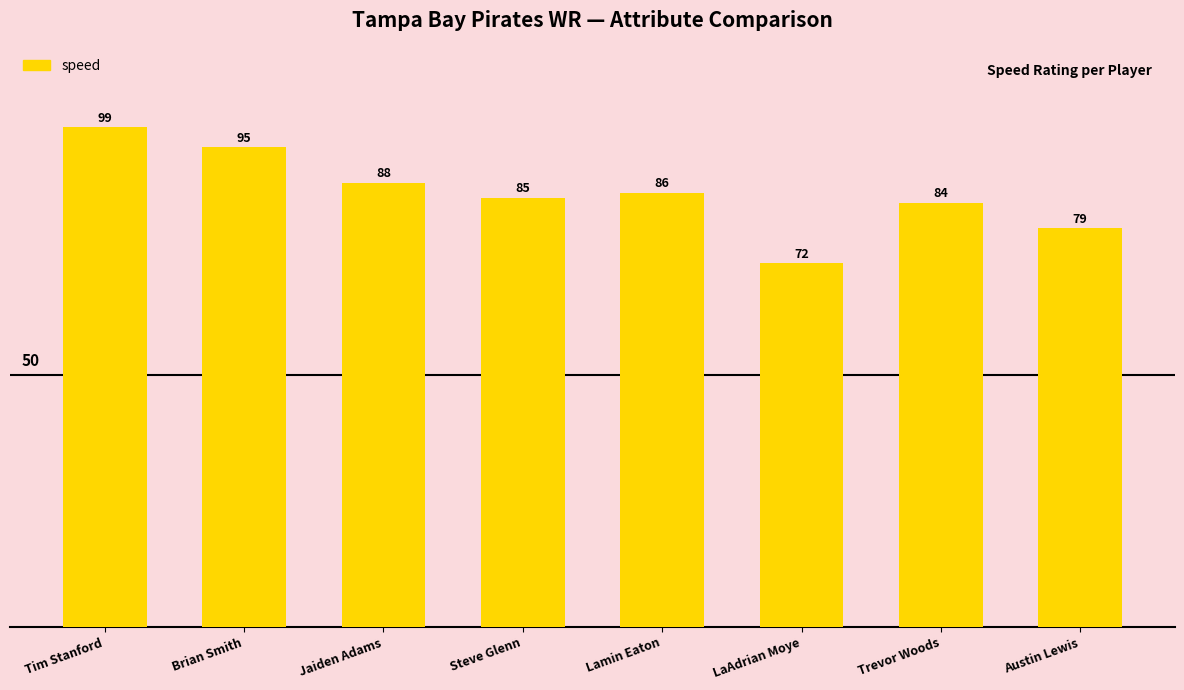

Reading left to right, extract all data points from this chart.

99	95	88	85	86	72	84	79